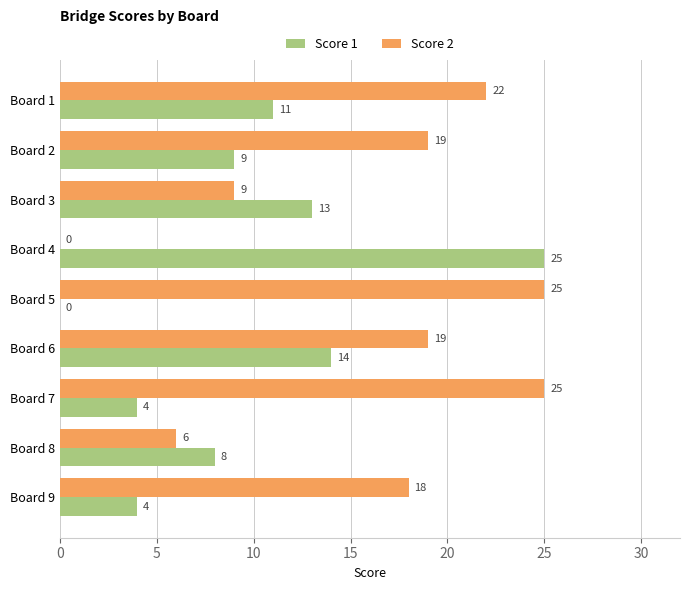

At which label does Score 1 reach its peak?

Board 4